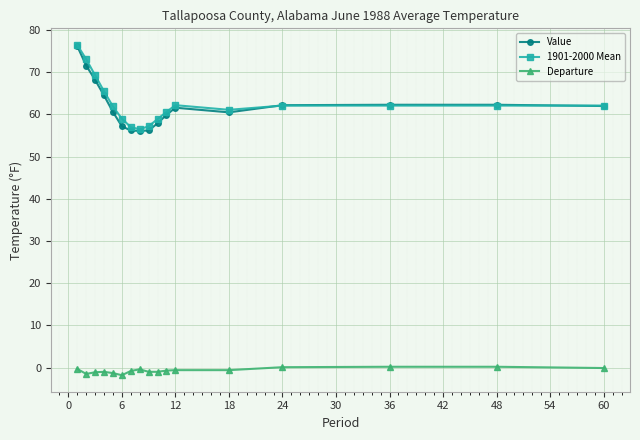

What is the minimum value shown in the chart?

-1.8